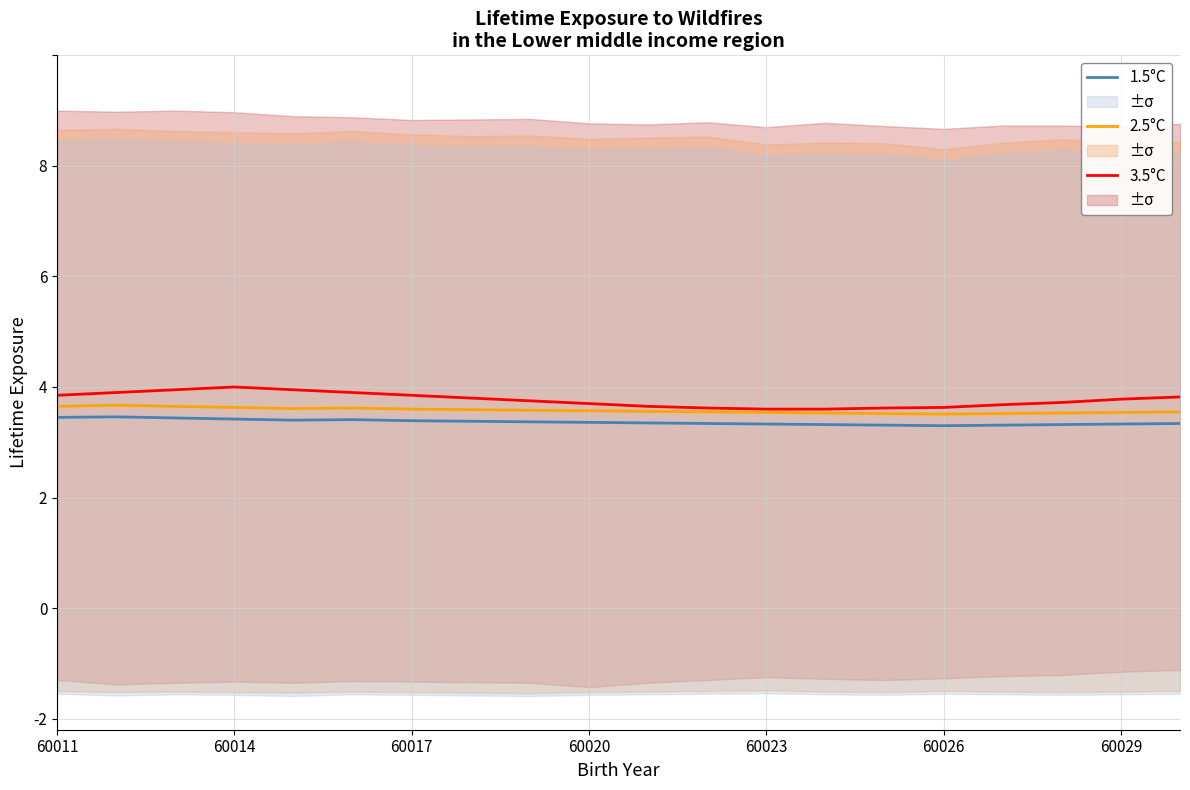

What is the maximum value for 3.5°C?

4.0